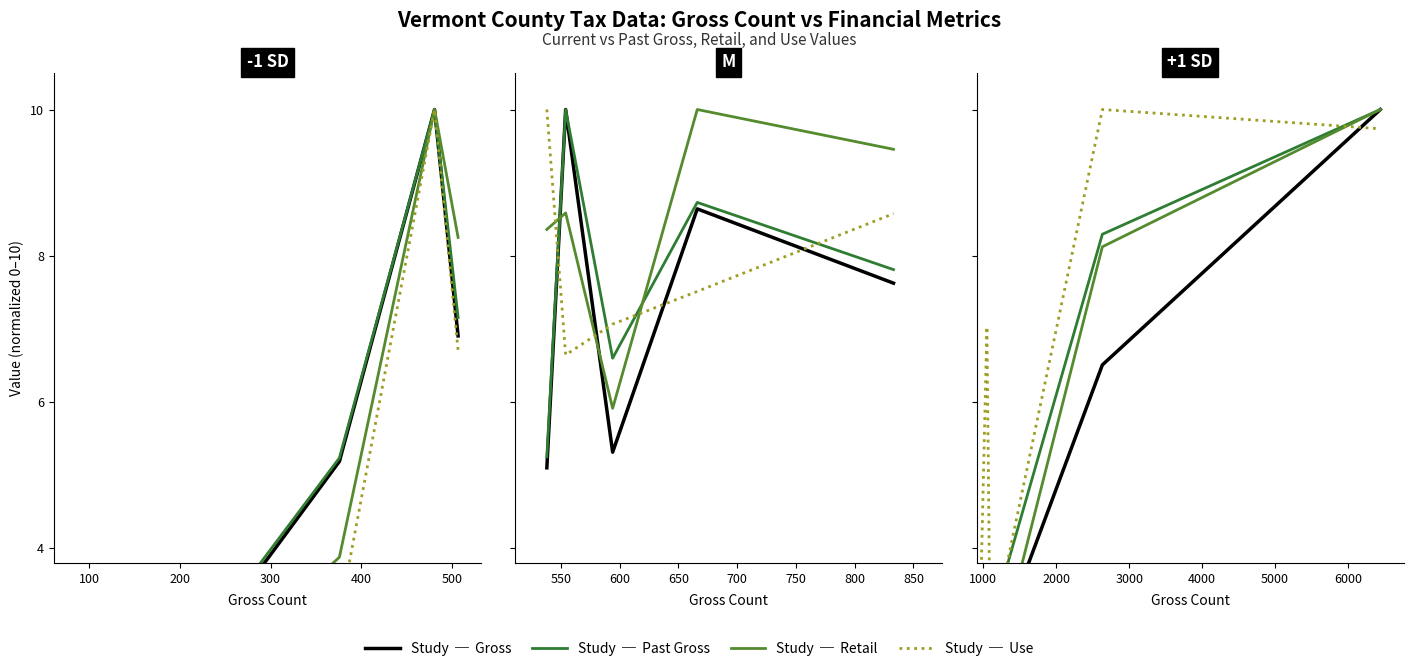

Which has a higher value, 300 or 400?

400